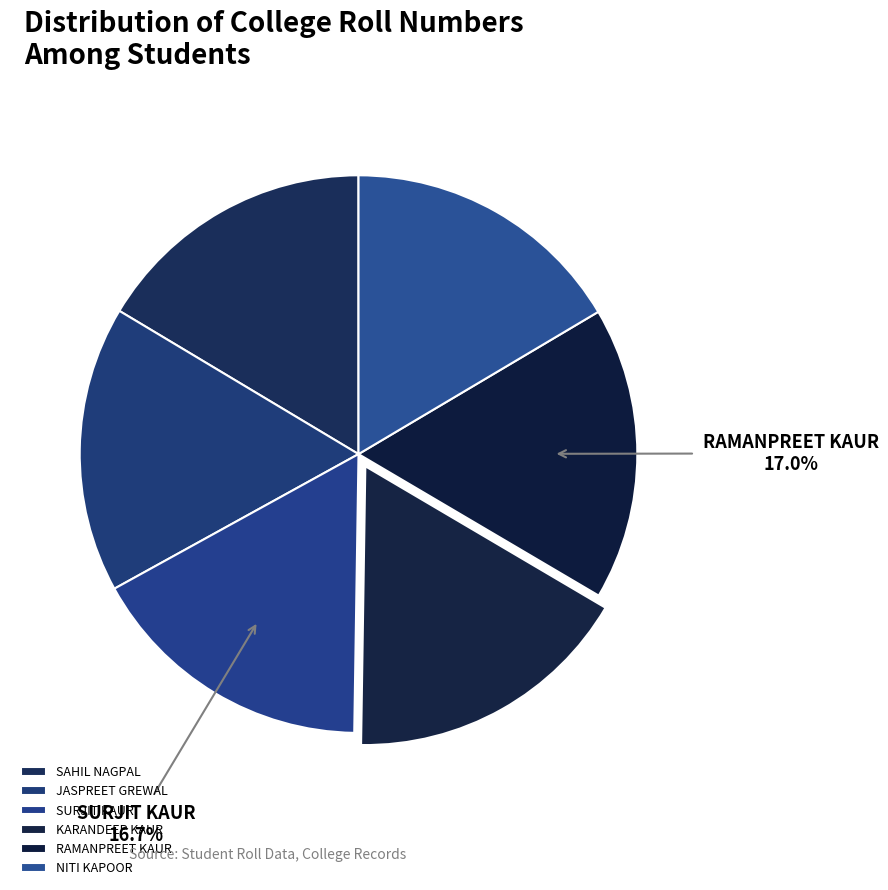

What is the largest slice in the pie chart?

RAMANPREET KAUR